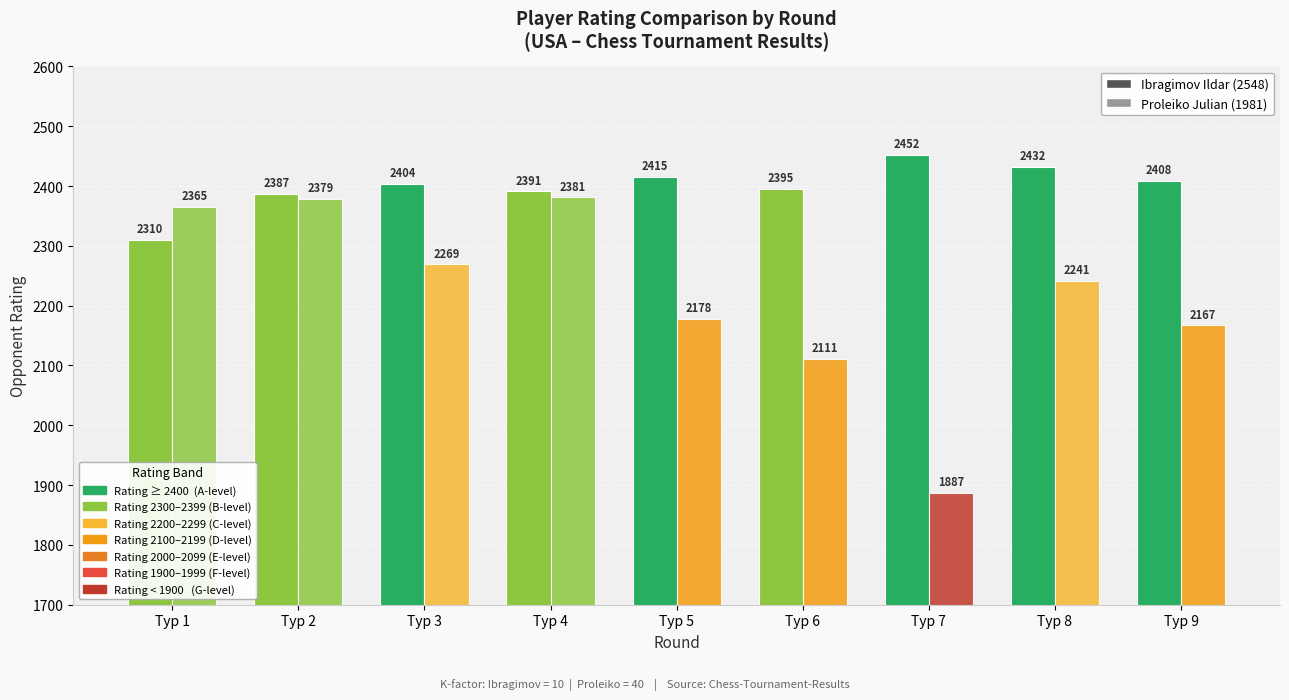

How many values in the Ibragimov Ildar (2548) series are below 2404?

4